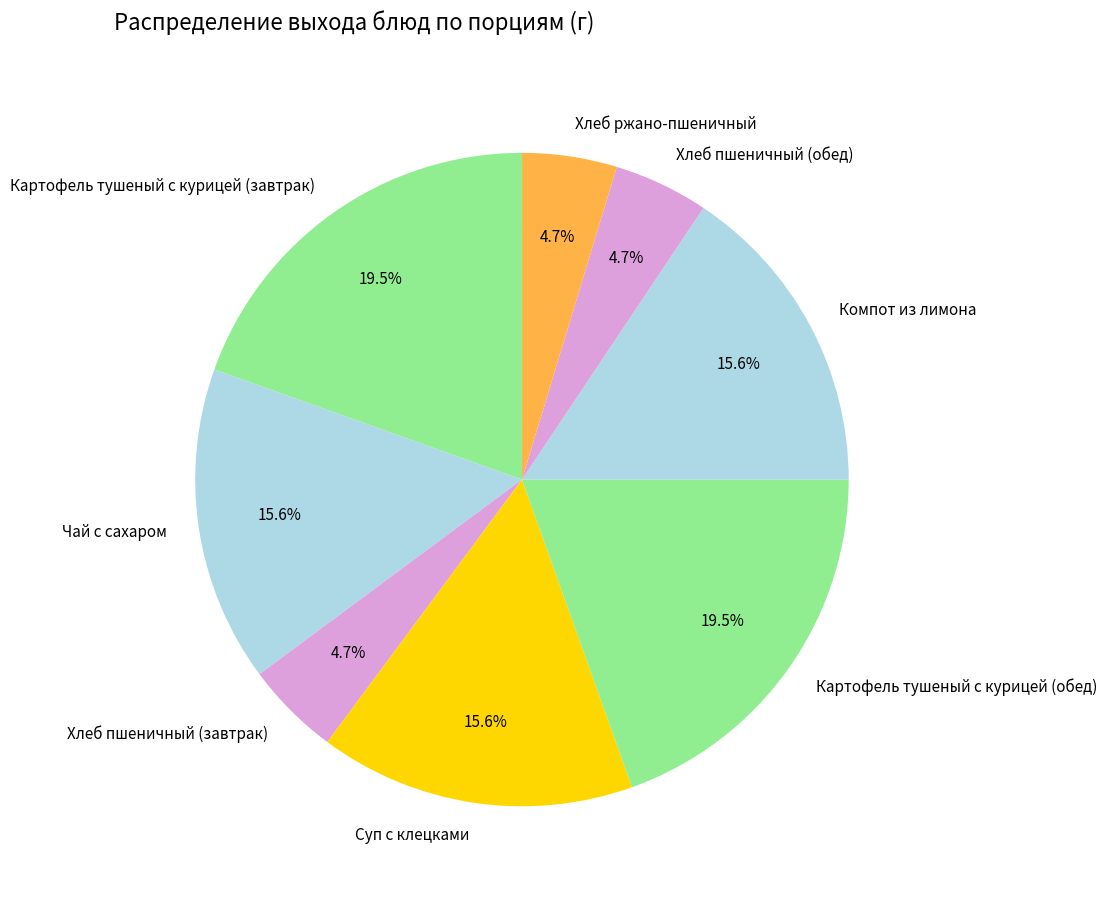

To the nearest percent, what portion does Чай с сахаром represent?

16%